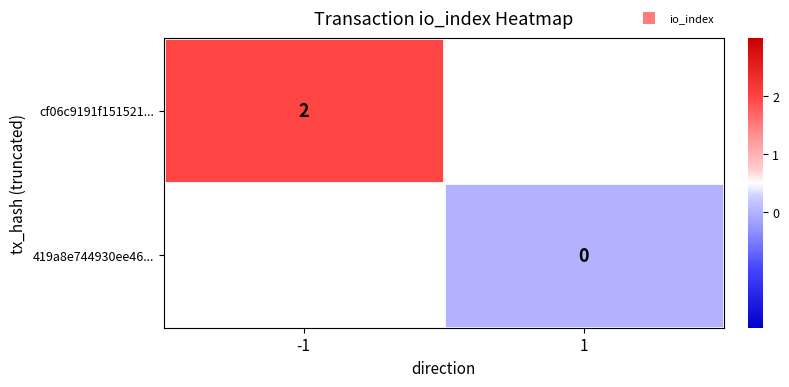

List the labels in order of cf06c9191f151521... value, largest first.

-1, 1